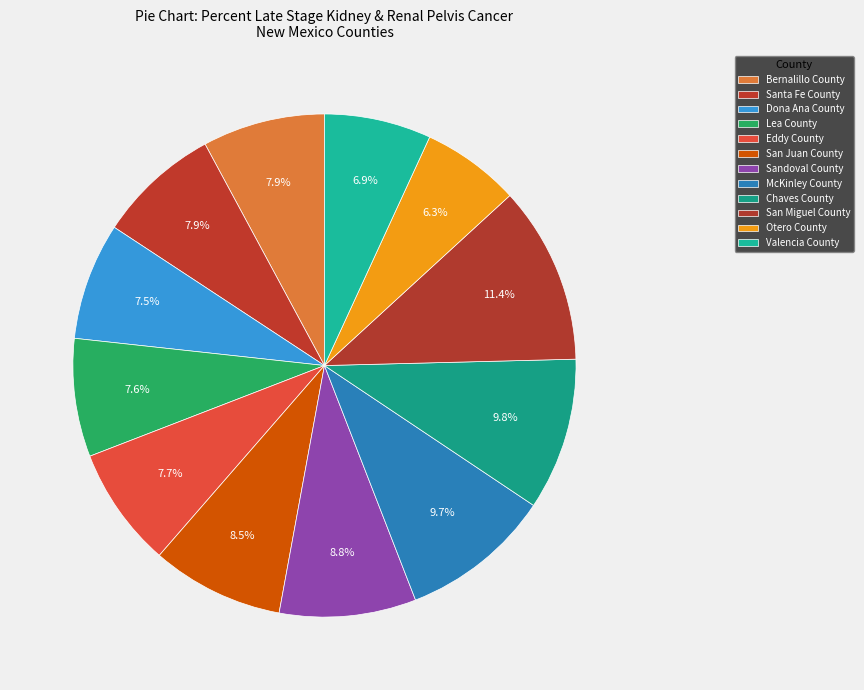

How many segments does this pie chart have?

12